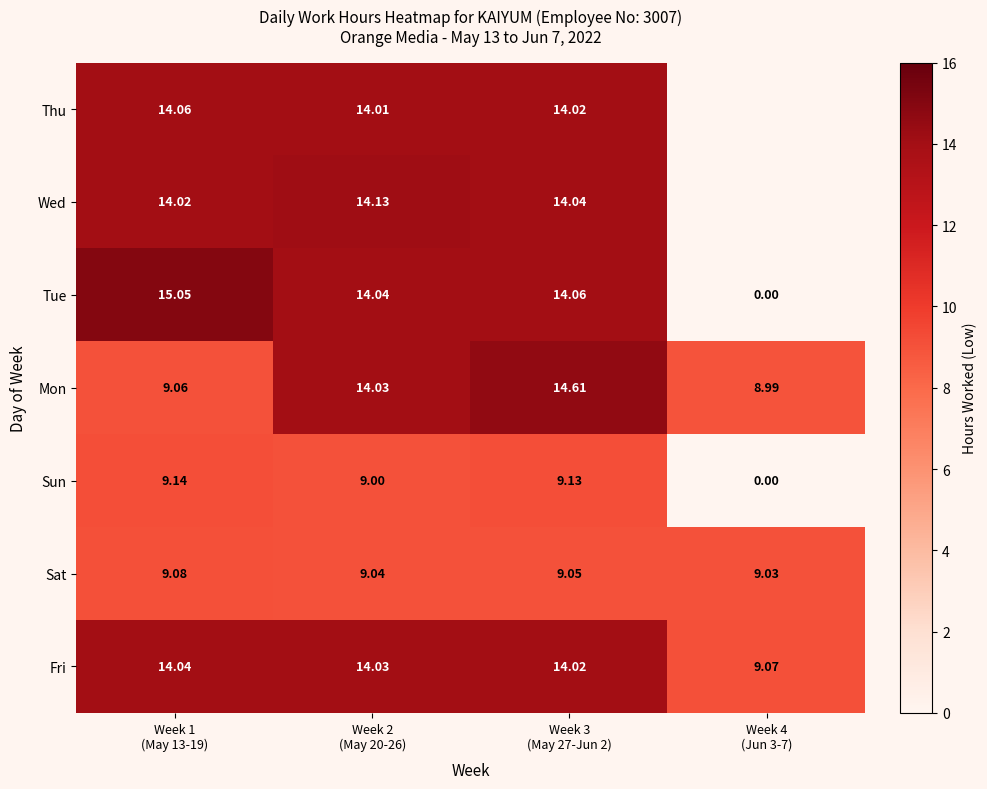

What is the average value of the Sat series?

9.1